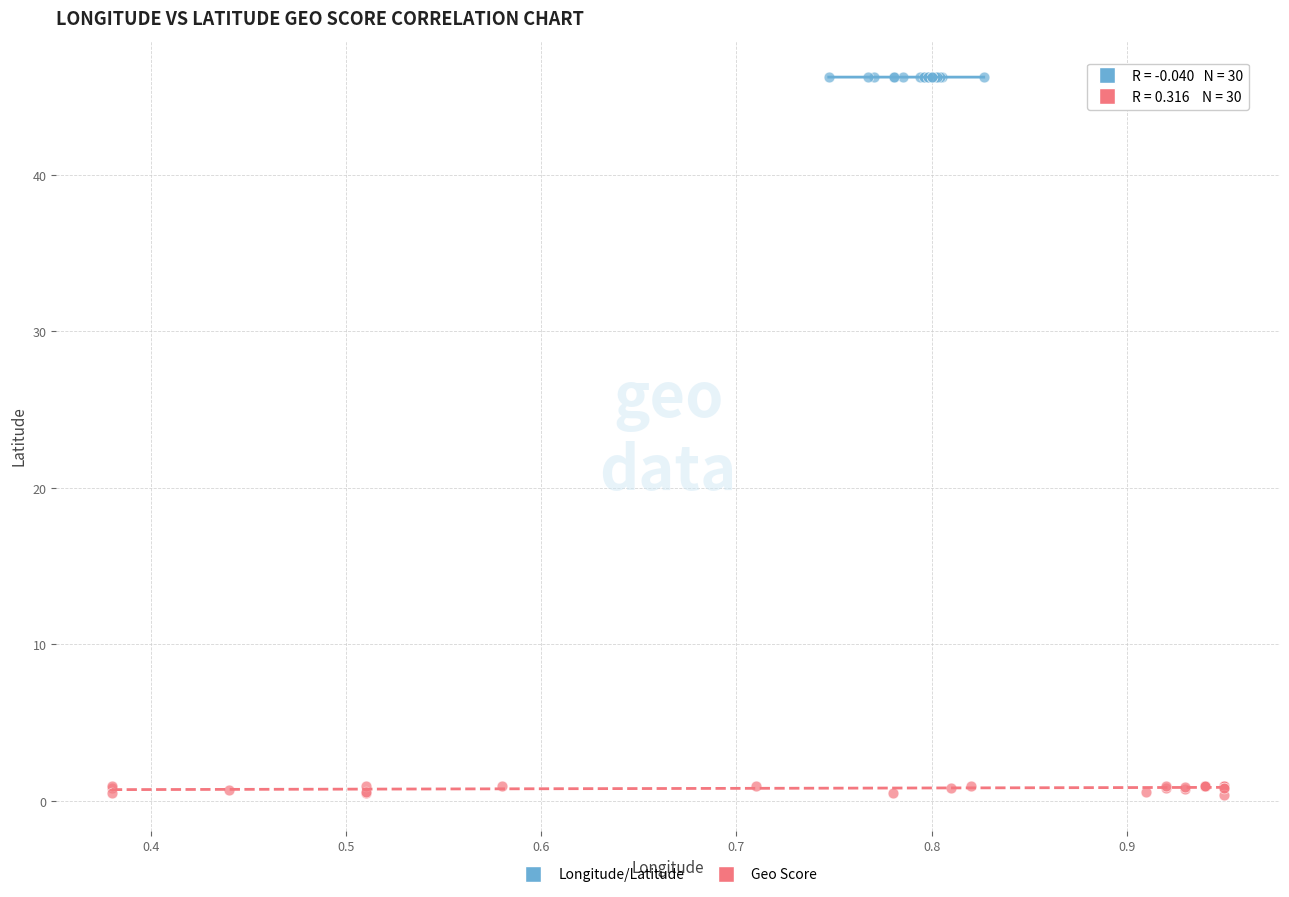

Which series has the widest spread of Y values?

Geo Score